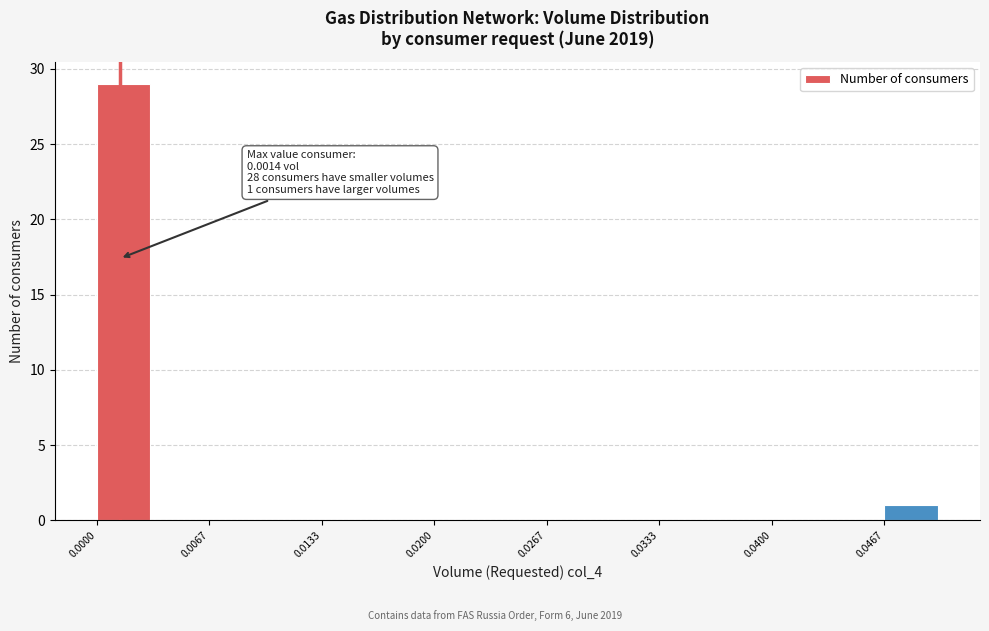

Around what value on the x-axis is the tallest bar? Give the approximate position of its centre, as read against the axis.

0.002